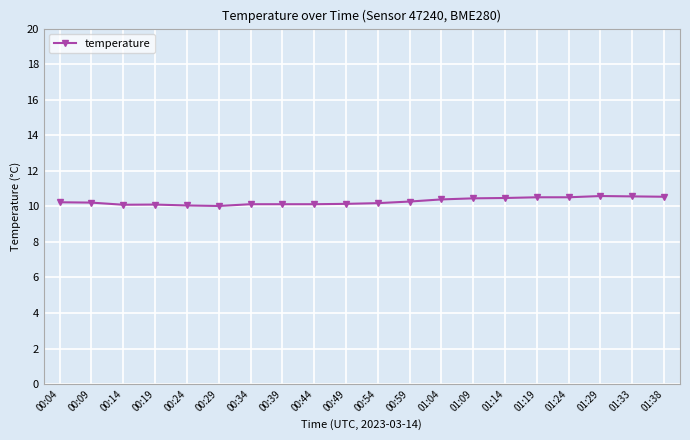

What is the difference between the values at 00:04 and 00:44?

0.1